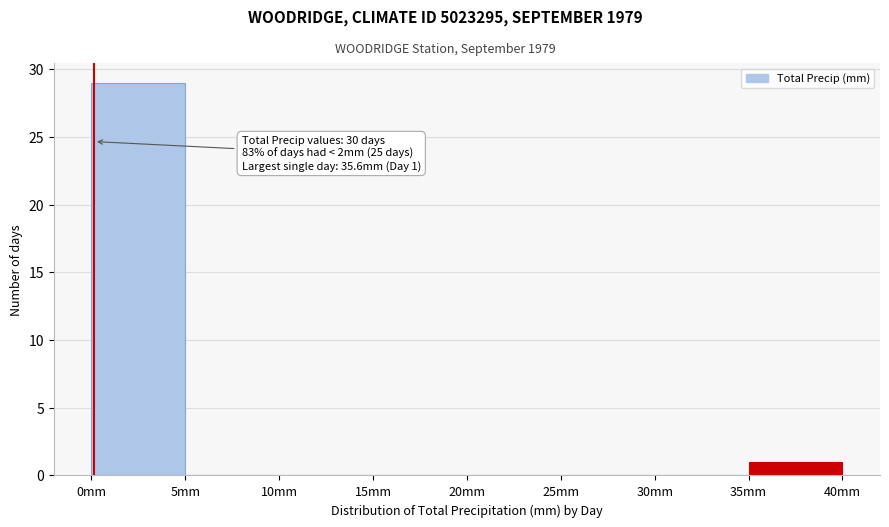

Which range on the x-axis has the tallest bar?

0 to 5